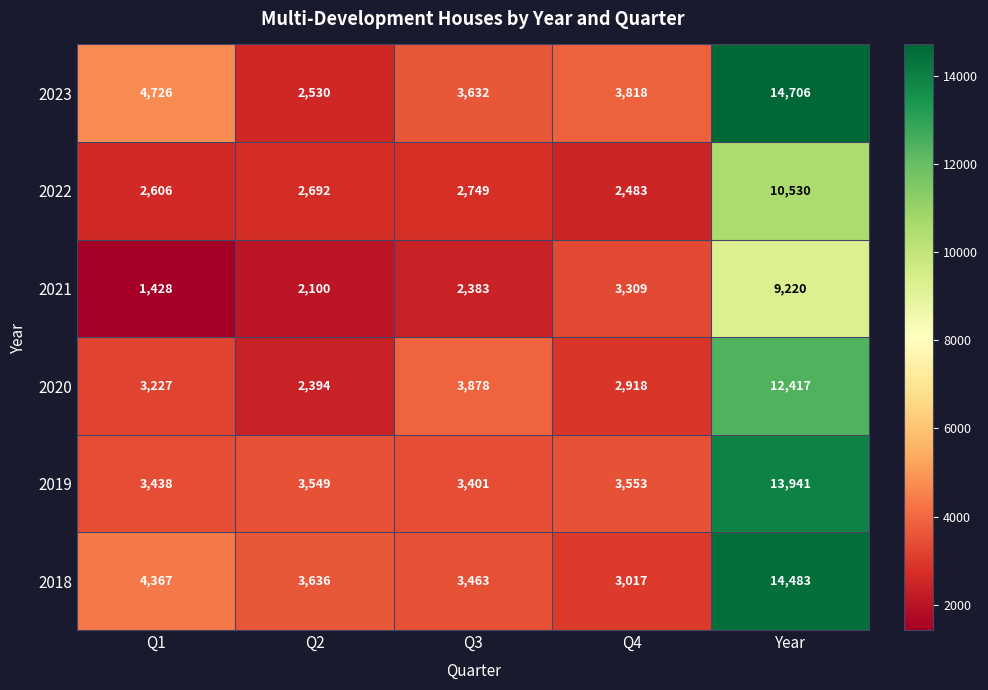

What is the sum of the 2023 values at Q4 and Q2?

6348